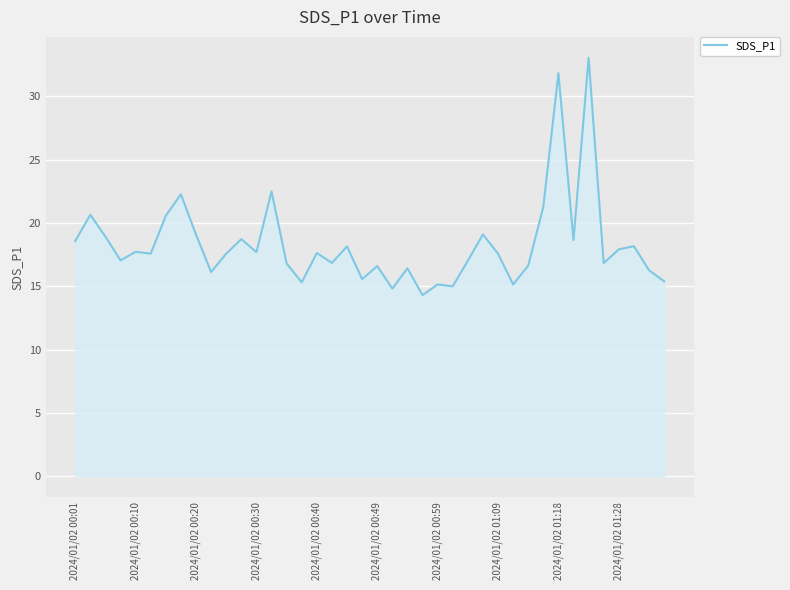

What is the smallest value displayed?

14.3